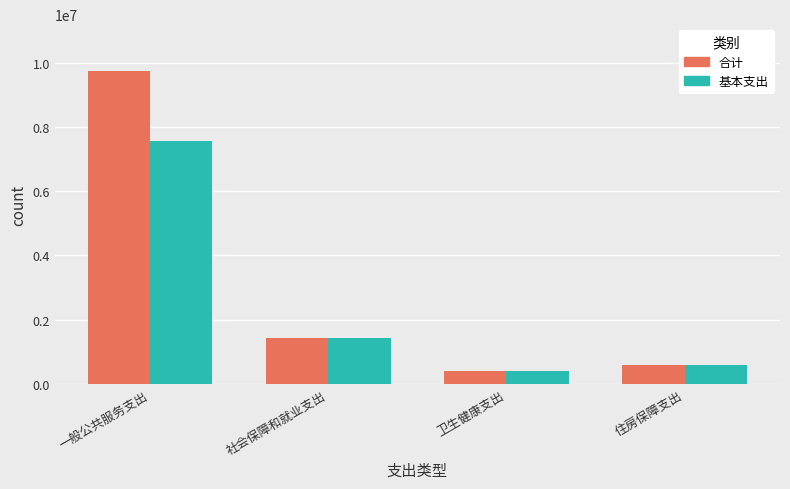

What are all the series names shown in the legend?

合计, 基本支出